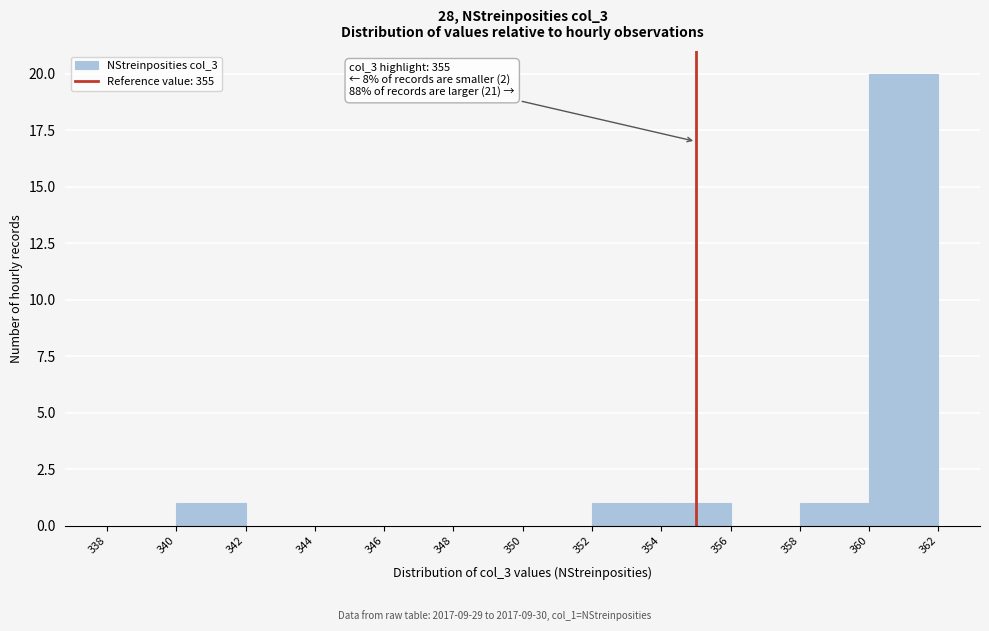

Over which range of the x-axis is the bar tallest?

360 to 362